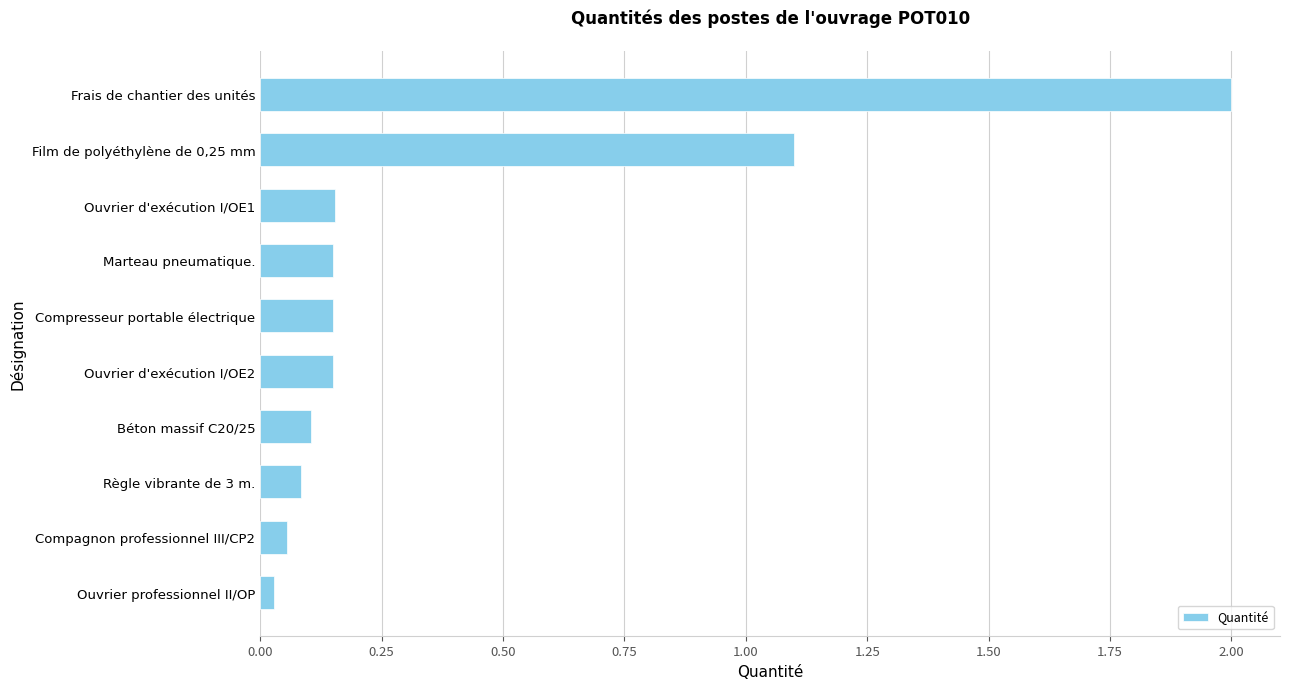

How many series are shown in this chart?

1